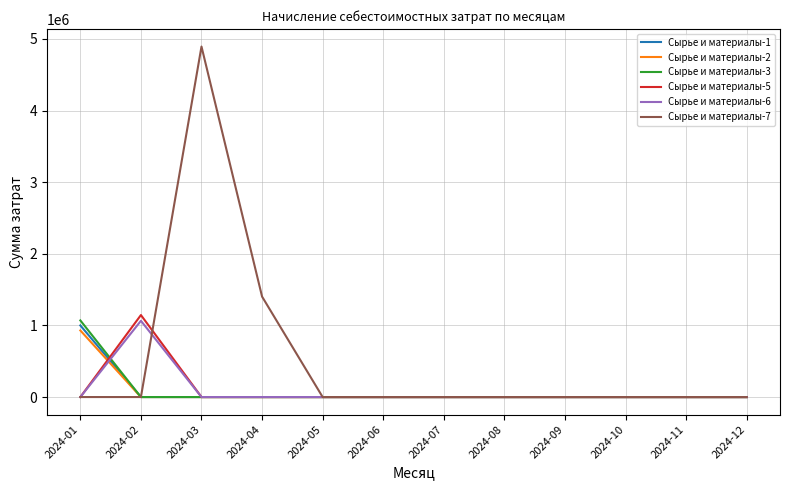

What is the difference between the highest and lowest values at 2024-04?

1402551.7